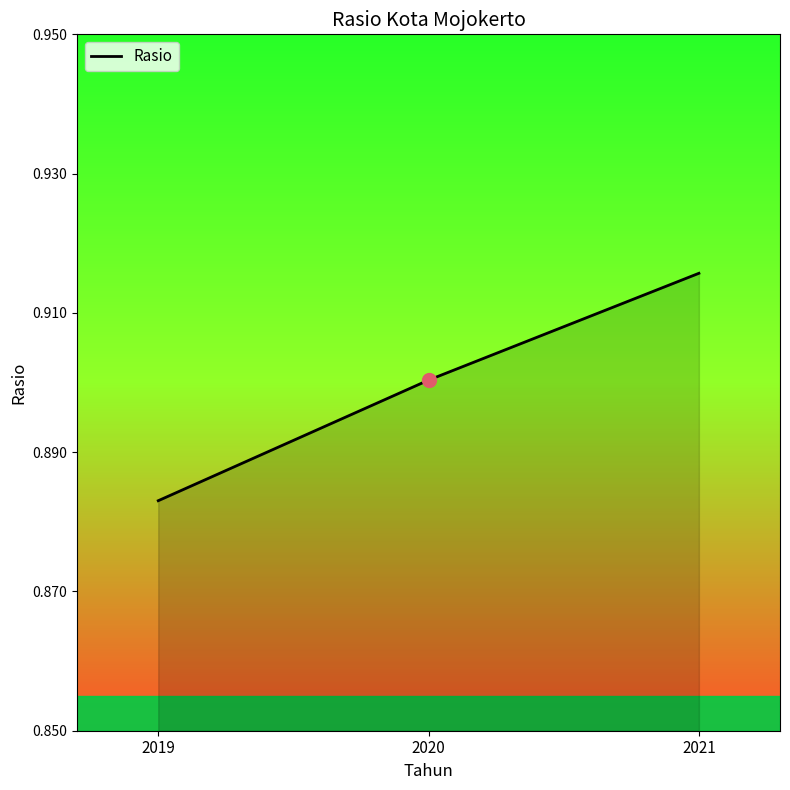

Is it true that the value at 2021 is 0.5?

False